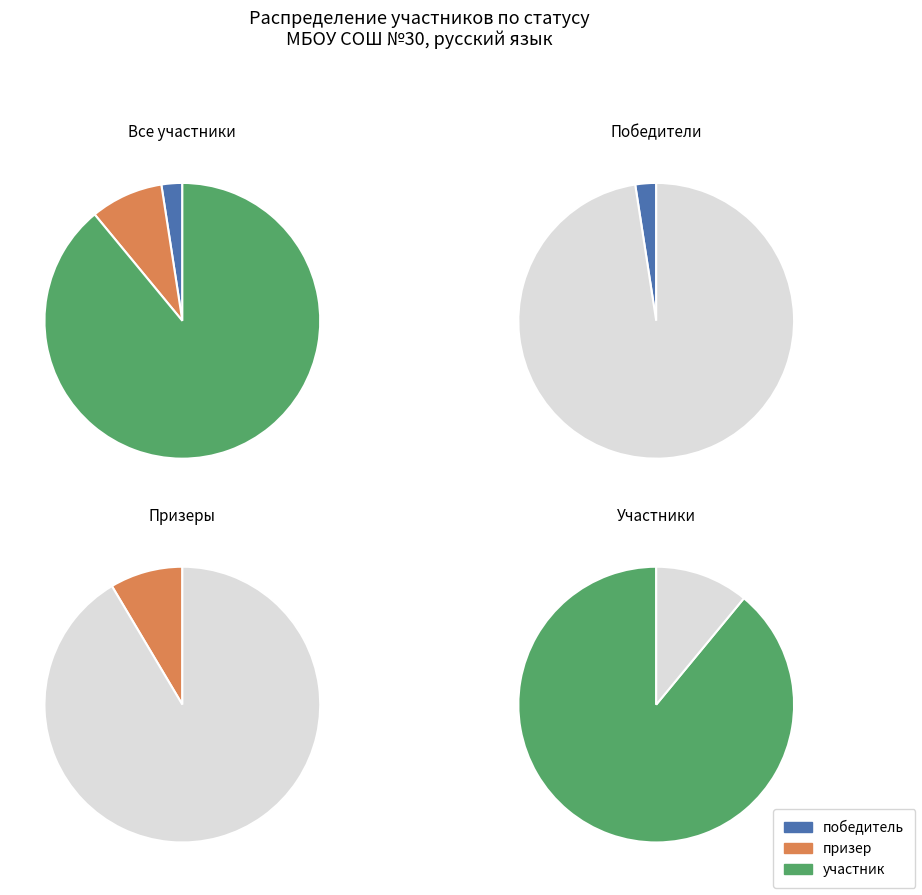

How many slices are in this pie chart?

3